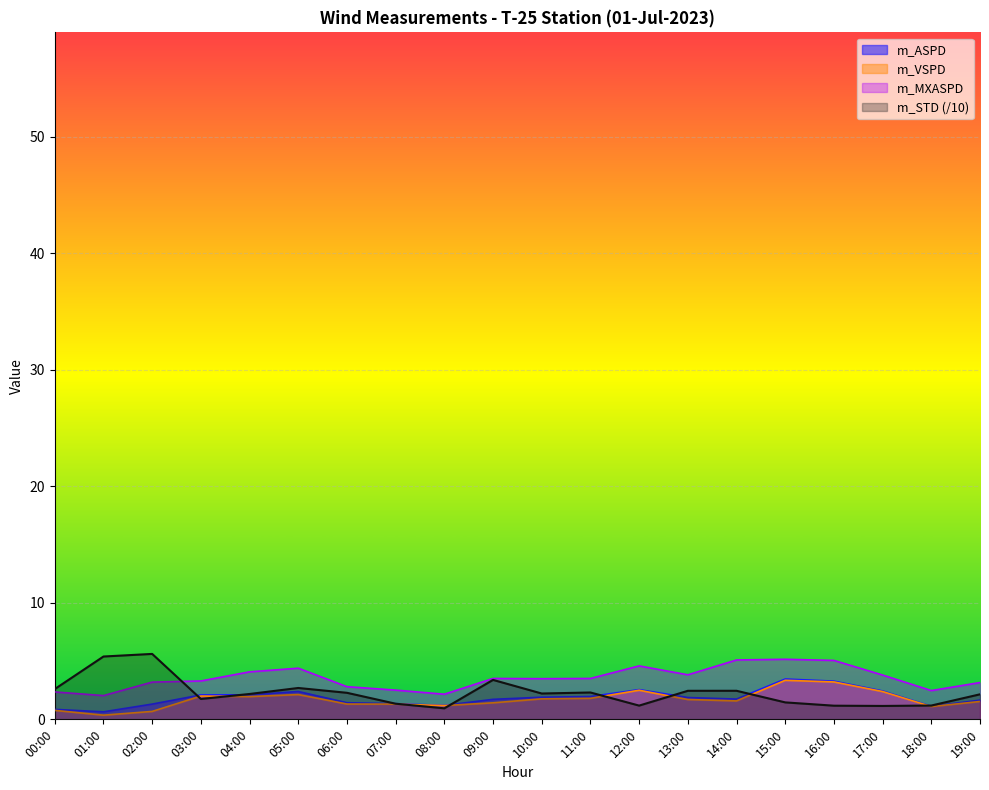

The value of m_MXASPD at 05:00 is 2.5. True or false?

False